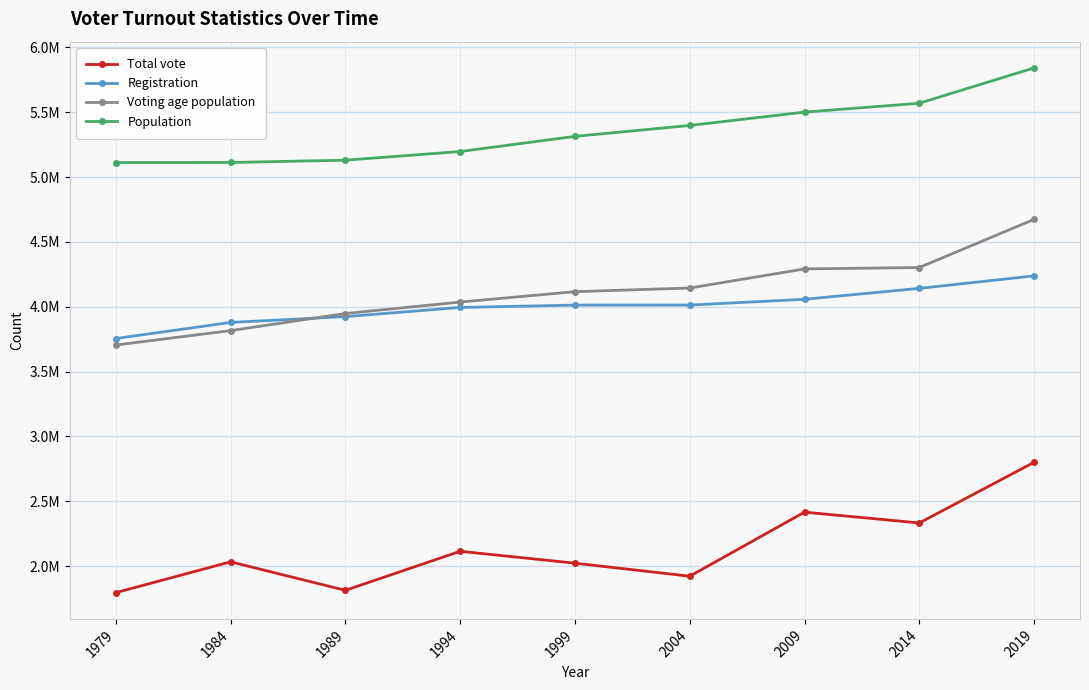

At how many categories does at least one series exceed 4656005?

9